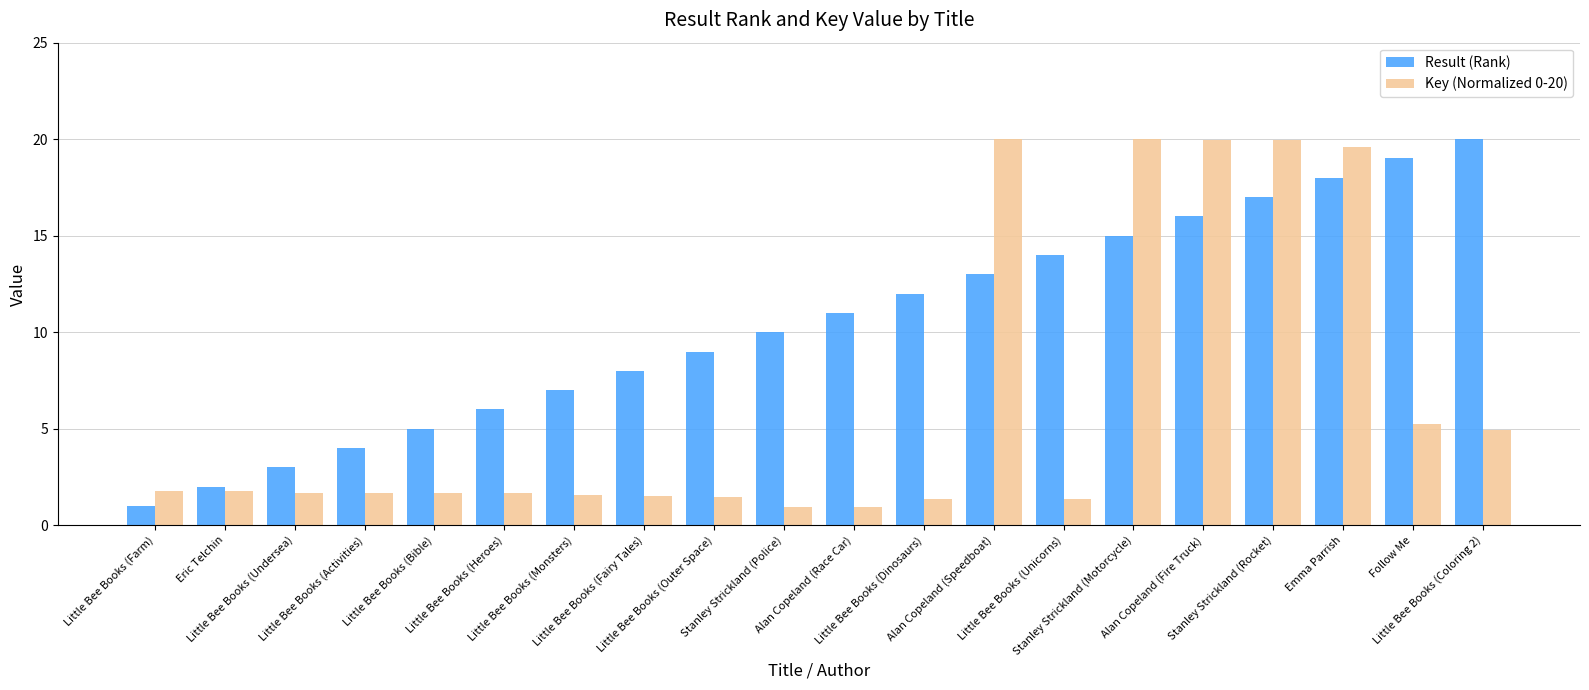

Which series has the largest total across all categories?

Result (Rank)